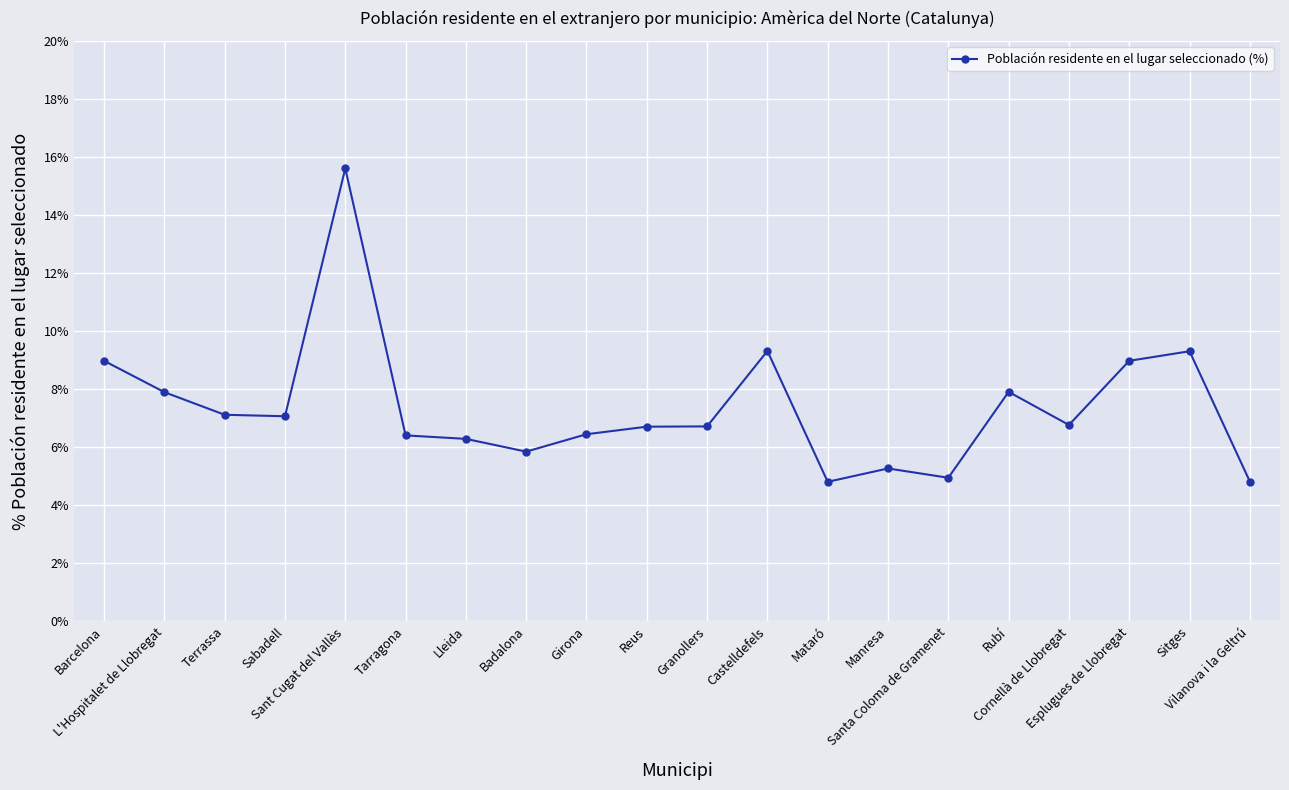

How many series are shown in this chart?

1